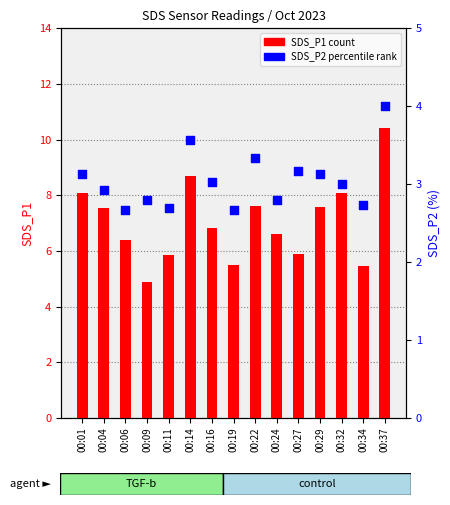

At how many categories does at least one series exceed 3?

15